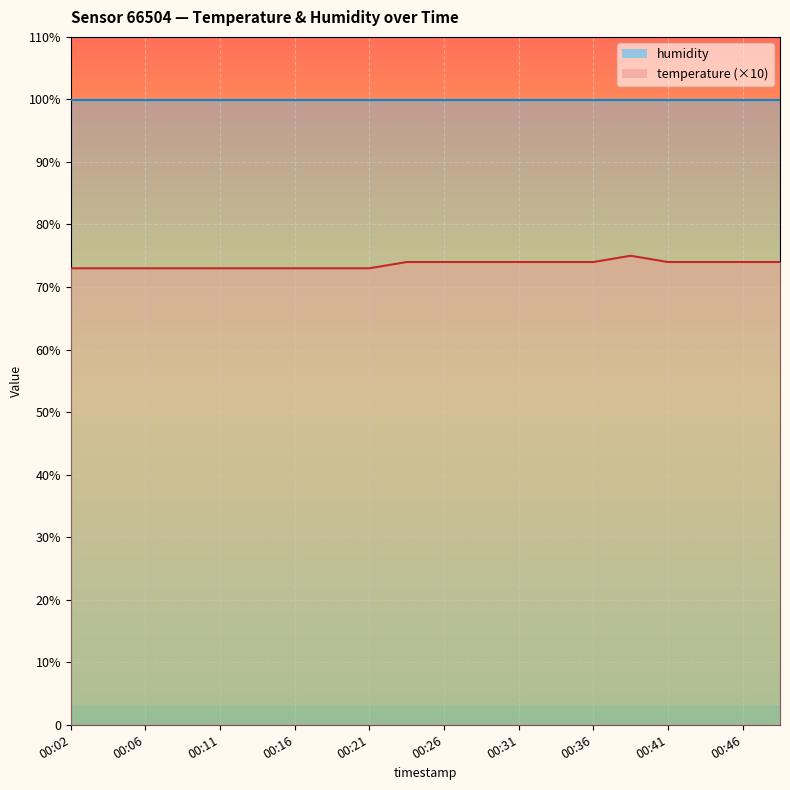

Rank the categories by value from highest to lowest.

00:38, 00:24, 00:26, 00:29, 00:31, 00:33, 00:36, 00:41, 00:43, 00:46, 00:48, 00:02, 00:04, 00:06, 00:09, 00:11, 00:14, 00:16, 00:19, 00:21